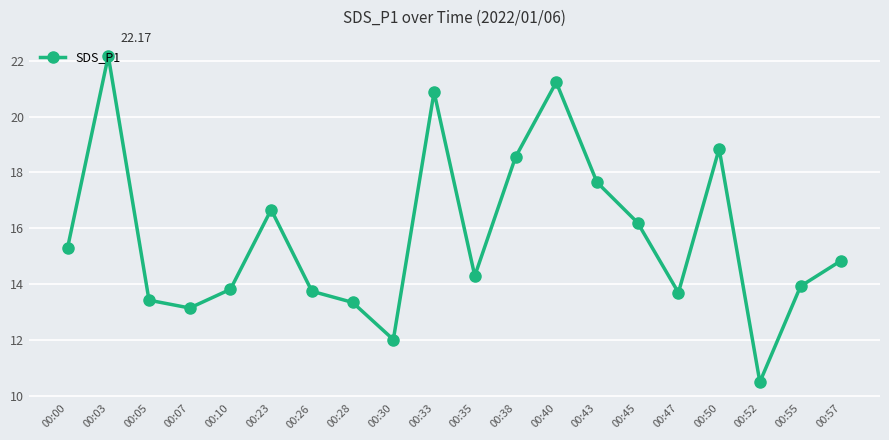

Between 00:38 and 00:26, which is larger?

00:38